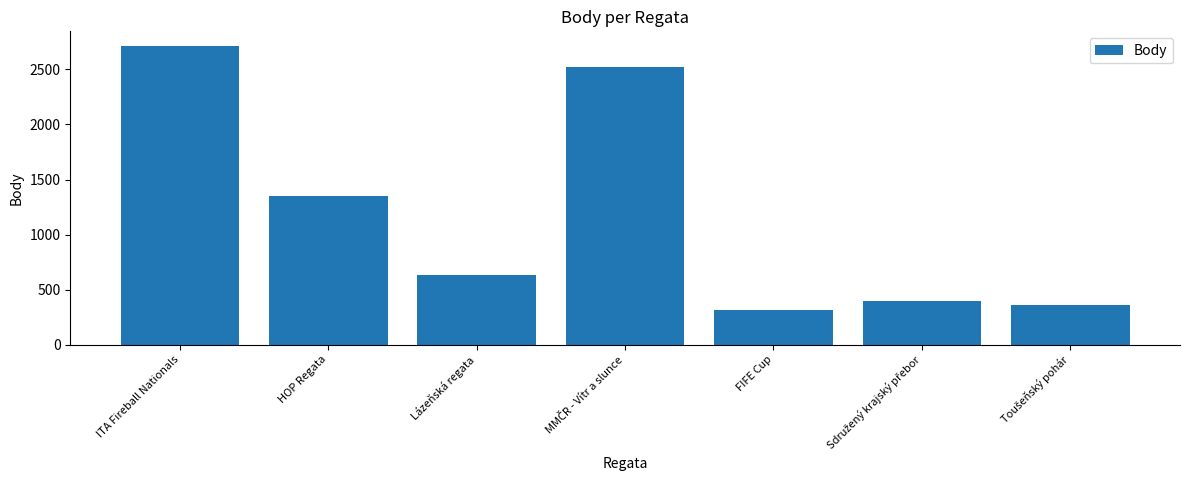

What position from the right is ITA Fireball Nationals?

7